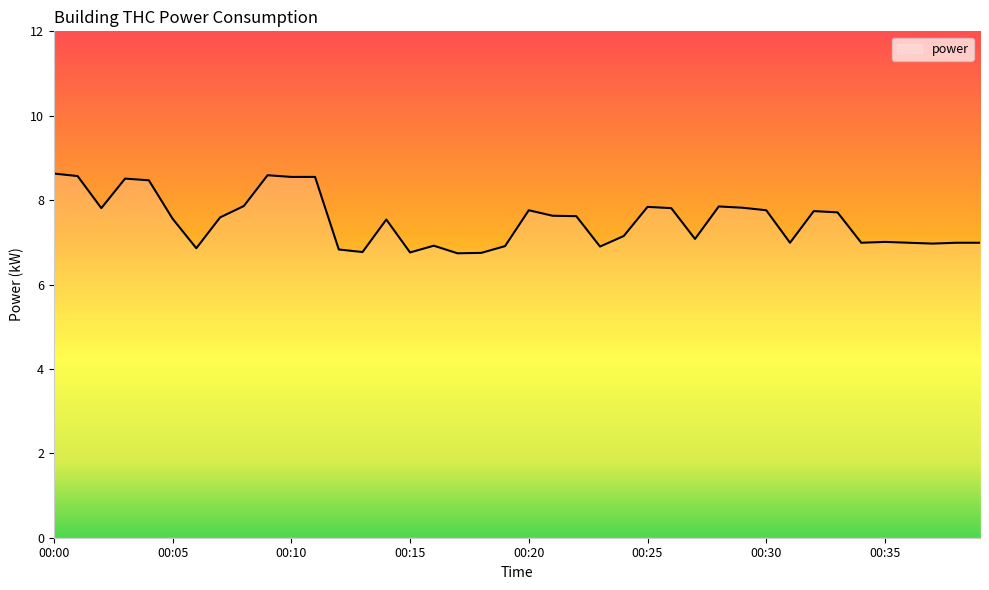

What is the greatest value displayed?

8.6